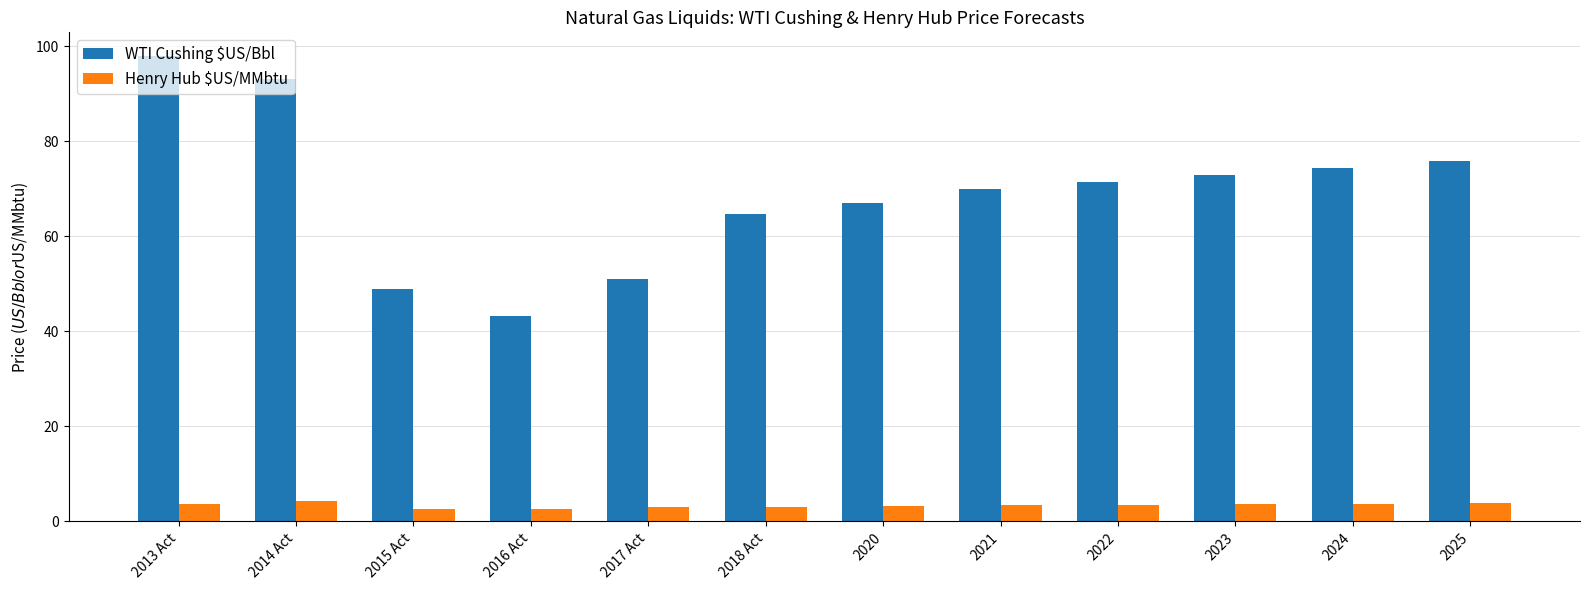

Which series has the largest total across all categories?

WTI Cushing $US/Bbl